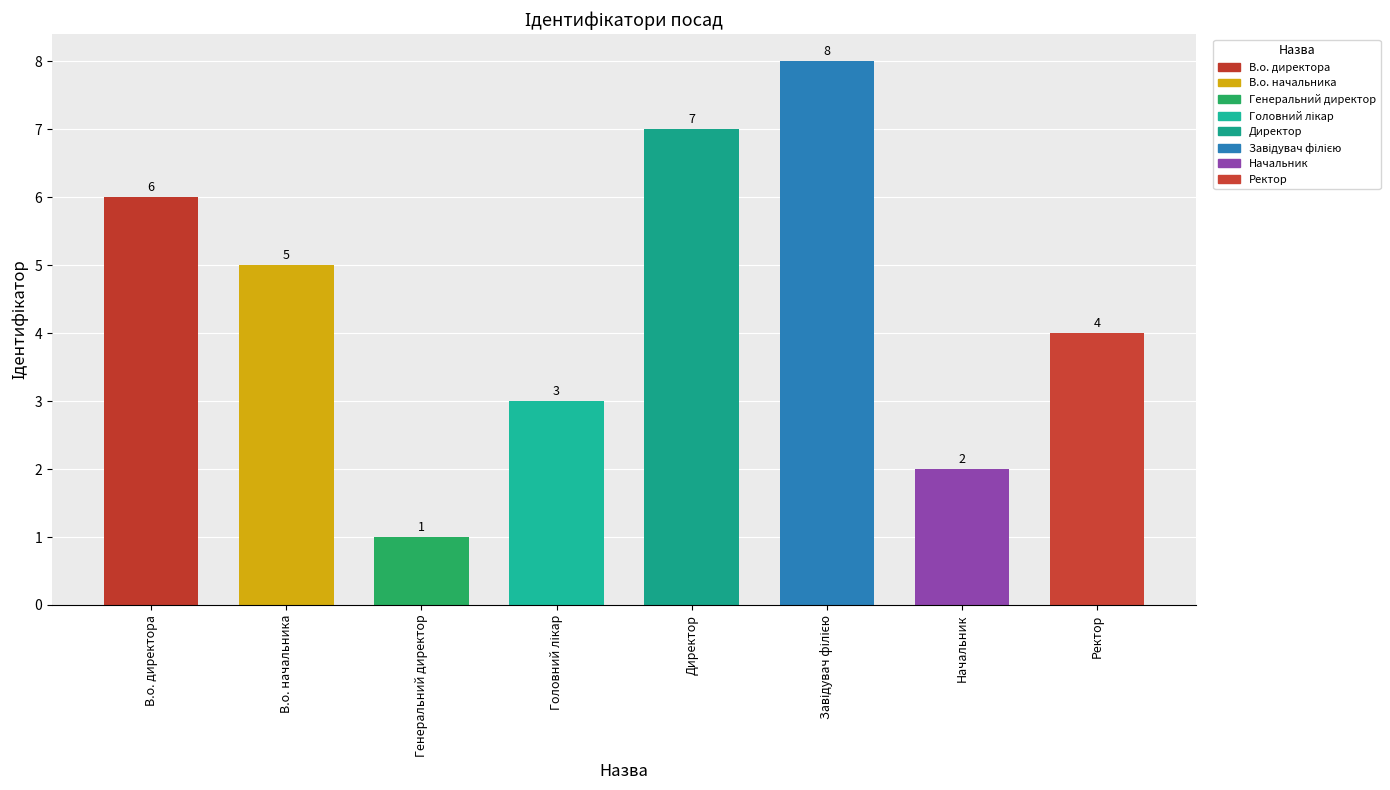

What is the maximum value shown in the chart?

8